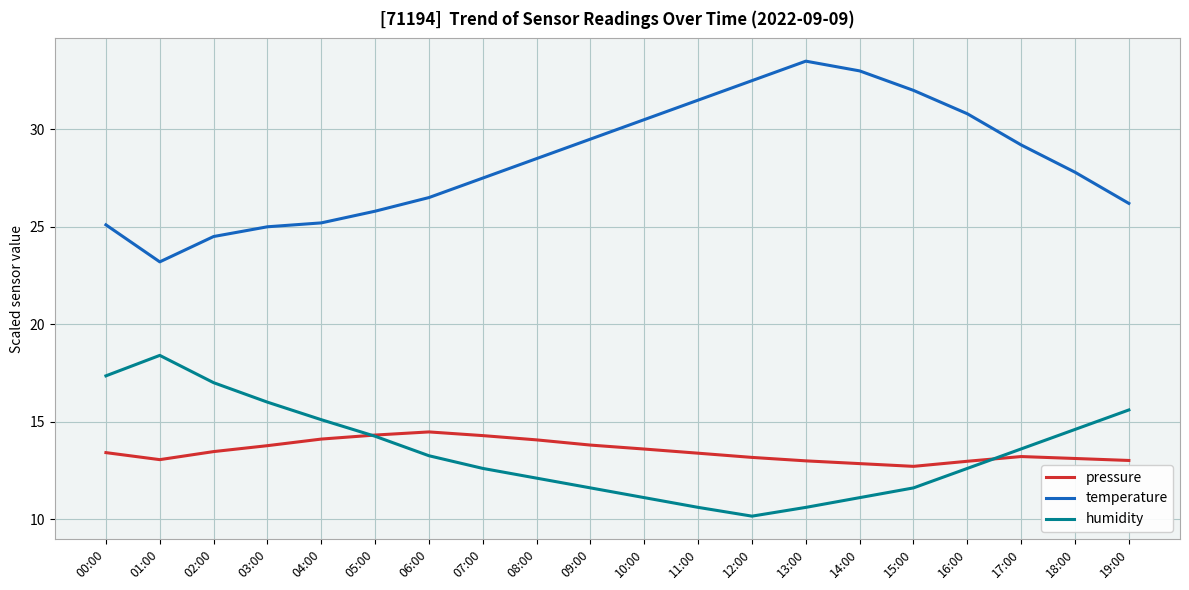

Which series has the largest total across all categories?

temperature